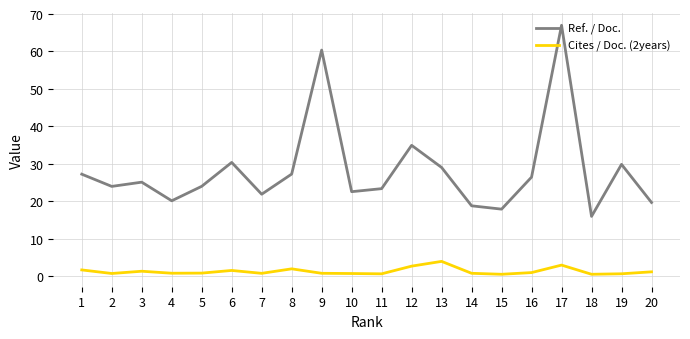

List the series in order of their peak value, highest first.

Ref. / Doc., Cites / Doc. (2years)